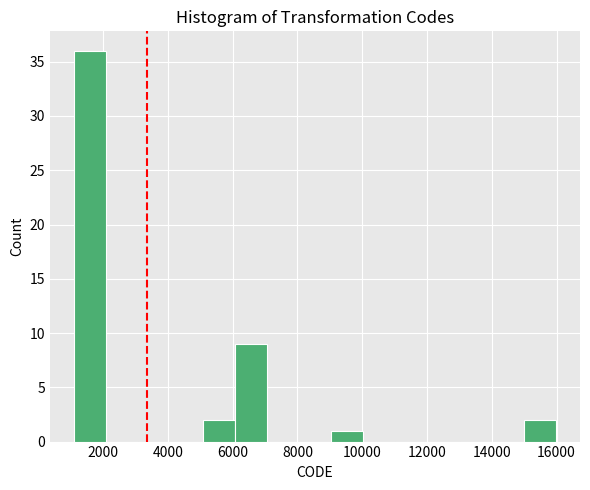

What is the height of the bar covering 15000 to 16000 on the x-axis? Neither the bar edges nor the heights are printed on the chart, so give them approximately, as read against the axes.

2